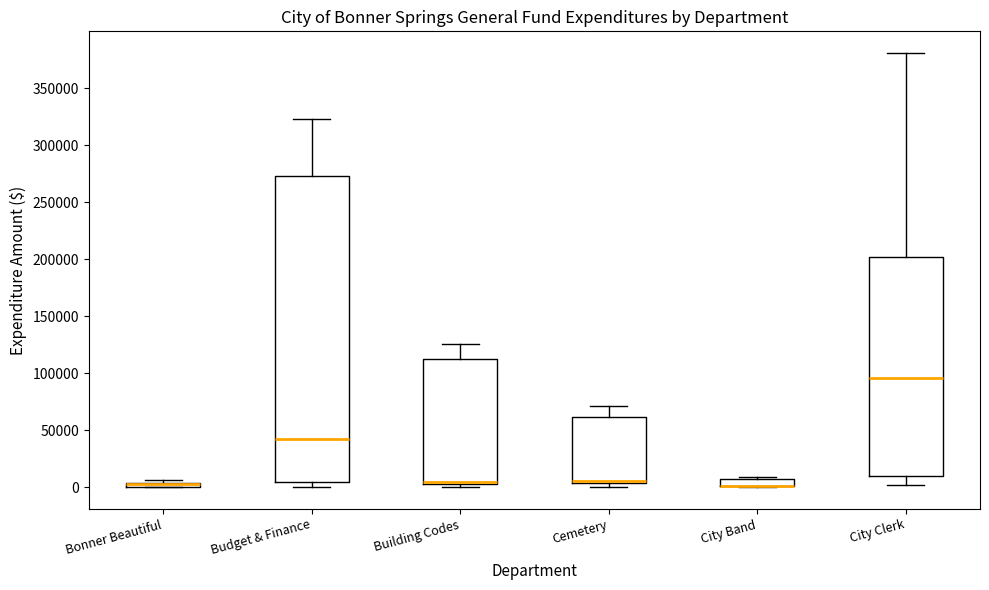

Where is the upper edge of the box for Budget & Finance on the y-axis? The values are not printed on the chart, so give them approximately, as read against the axis.

275000